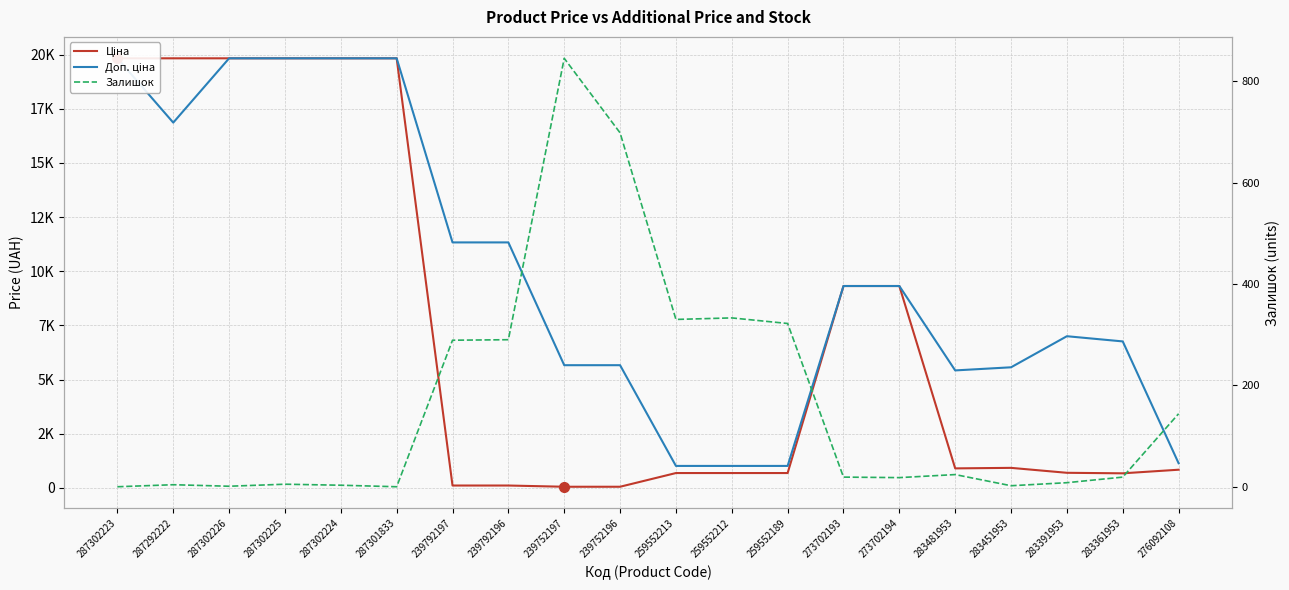

At which label is Залишок closest to 422?

259552212